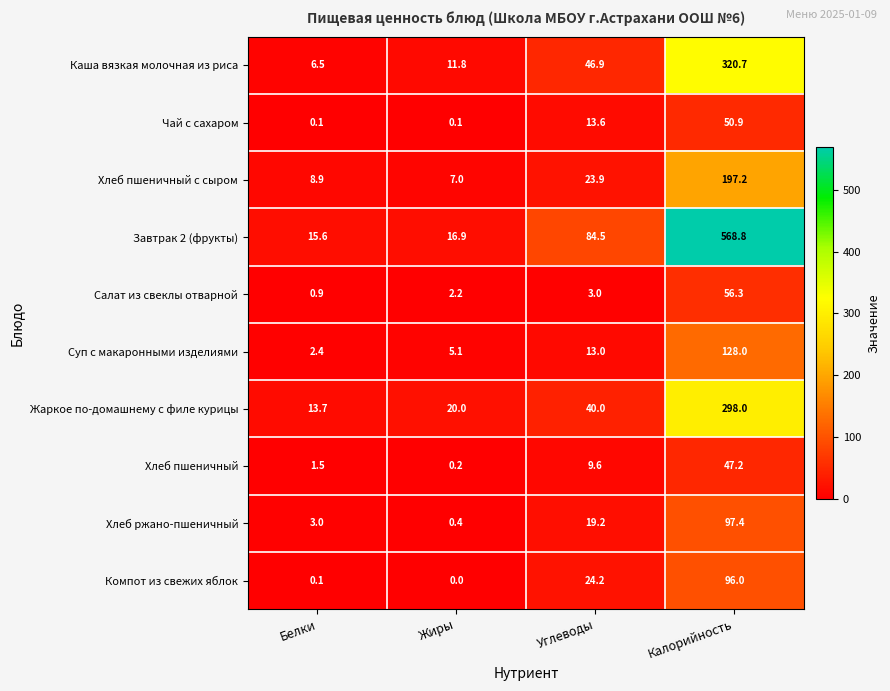

At which category does the chart reach its peak across all series?

Калорийность